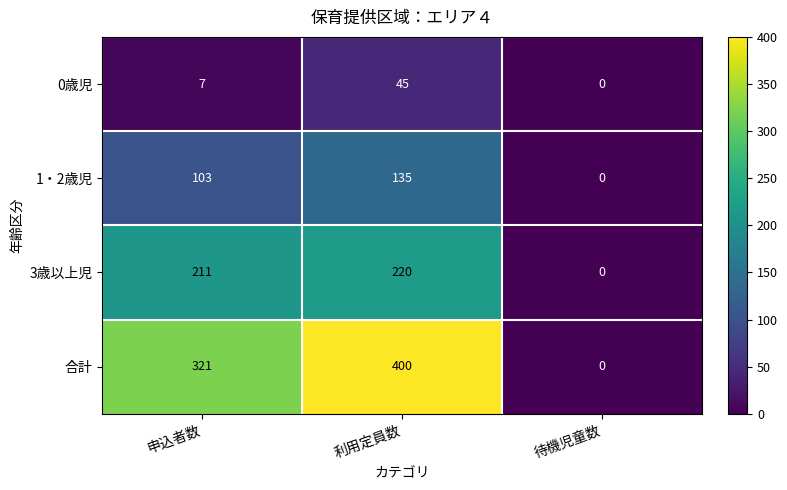

How many data points does each series have?

3